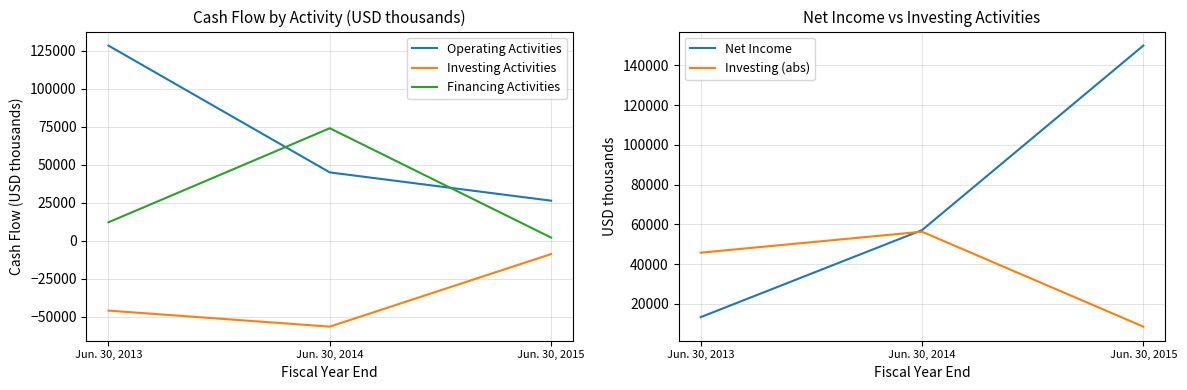

What is the average value of the Investing Activities series?

-36925